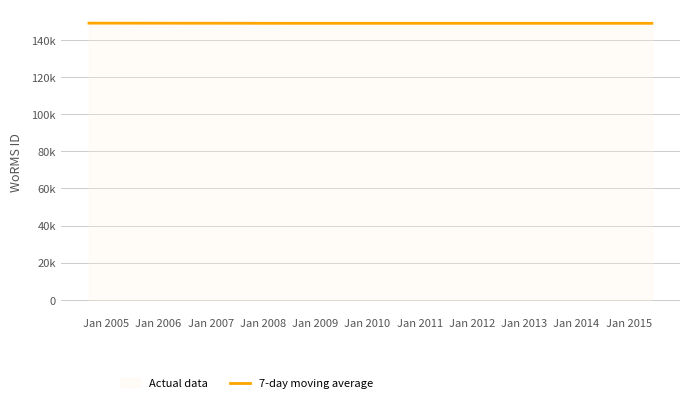

True or false: the data has more than 0 interior local peaks.

False